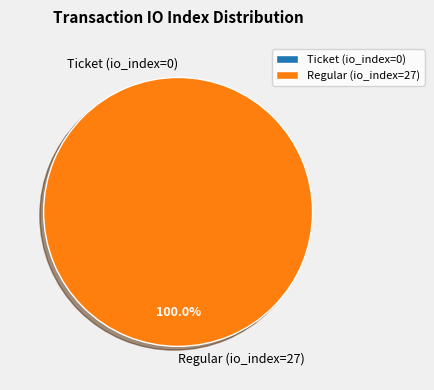

Which category has the biggest portion of the pie?

Regular (io_index=27)